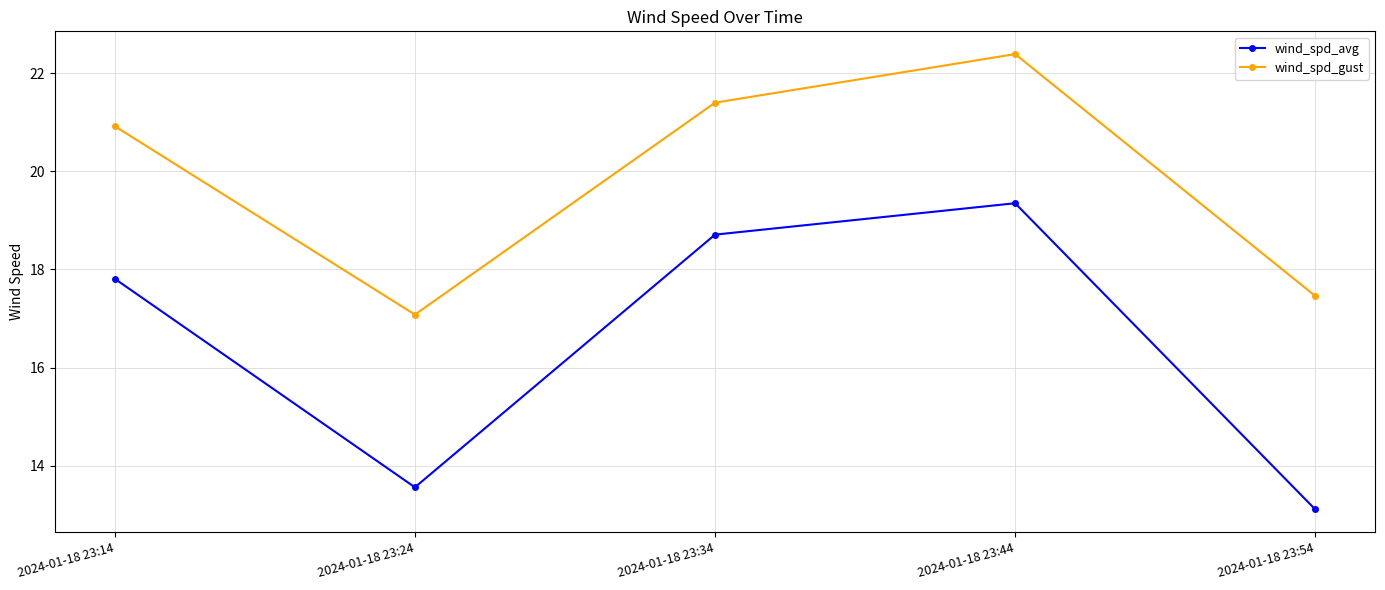

What is the difference between the maximum and minimum values in the wind_spd_gust series?

5.3